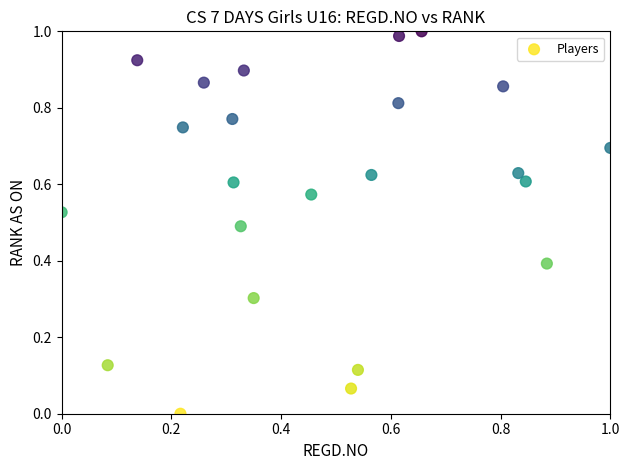

How many data points are displayed?

23